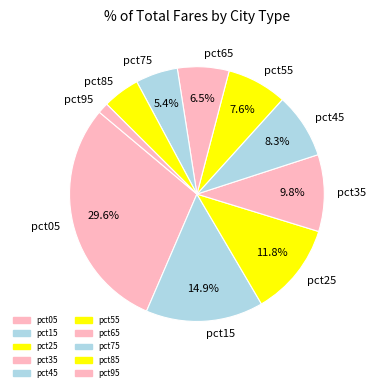

Is there any slice that represents more than half of the pie?

No